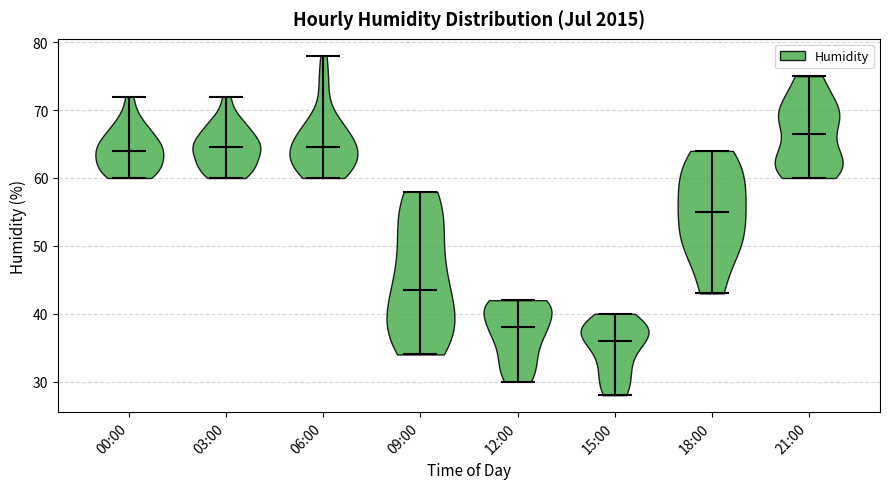

Where does the median line of the violin for 21:00 sit on the y-axis? The values are not printed on the chart, so give them approximately, as read against the axis.

67